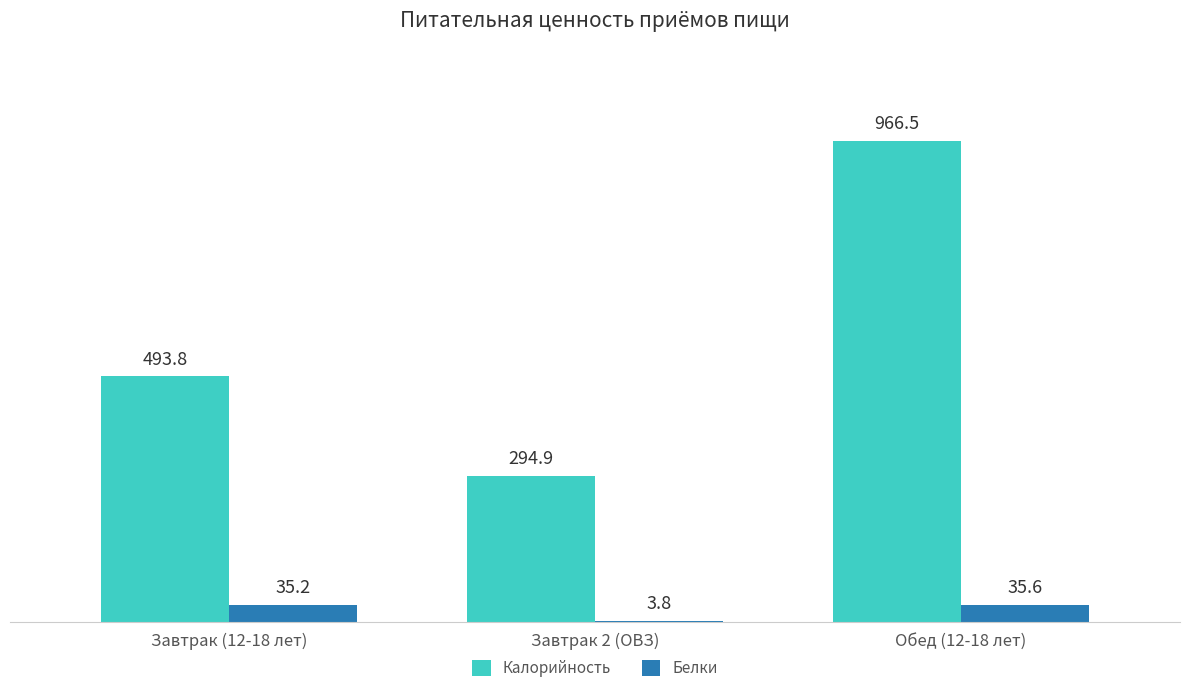

The Белки series shows 35.6 at Обед (12-18 лет). True or false?

True